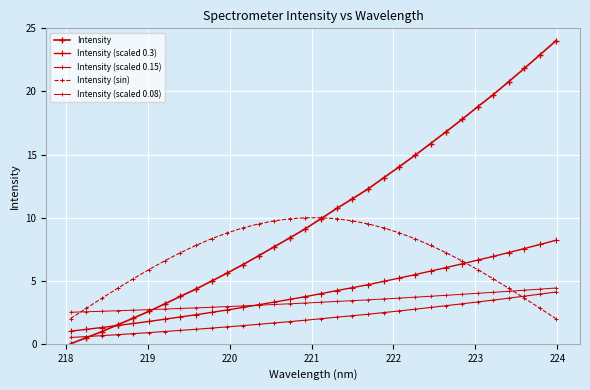

Reading left to right, what are all the values shown in this chart?

Intensity: 0.0	0.5	1.0	1.5	2.0	2.6	3.2	3.8	4.3	5.0	5.6	6.3	7.0	7.7	8.4	9.1	9.9	10.7	11.5	12.3	13.2	14.0	14.9	15.9	16.8	17.8	18.8	19.7	20.8	21.8	22.9	24.0
Intensity (scaled 0.3): 1.0	1.1	1.3	1.5	1.6	1.8	1.9	2.1	2.3	2.5	2.7	2.9	3.1	3.3	3.5	3.7	4.0	4.2	4.4	4.7	4.9	5.2	5.5	5.8	6.0	6.3	6.6	6.9	7.2	7.5	7.9	8.2
Intensity (scaled 0.15): 0.5	0.6	0.6	0.7	0.8	0.9	1.0	1.1	1.2	1.2	1.3	1.4	1.5	1.7	1.8	1.9	2.0	2.1	2.2	2.3	2.5	2.6	2.7	2.9	3.0	3.2	3.3	3.5	3.6	3.8	3.9	4.1
Intensity (sin): 2.0	2.8	3.6	4.4	5.2	5.9	6.6	7.2	7.8	8.3	8.8	9.2	9.5	9.7	9.9	10.0	10.0	9.9	9.7	9.5	9.2	8.8	8.3	7.8	7.2	6.6	5.9	5.2	4.4	3.6	2.8	2.0
Intensity (scaled 0.08): 2.5	2.5	2.6	2.6	2.7	2.7	2.8	2.8	2.8	2.9	2.9	3.0	3.1	3.1	3.2	3.2	3.3	3.4	3.4	3.5	3.6	3.6	3.7	3.8	3.8	3.9	4.0	4.1	4.2	4.2	4.3	4.4